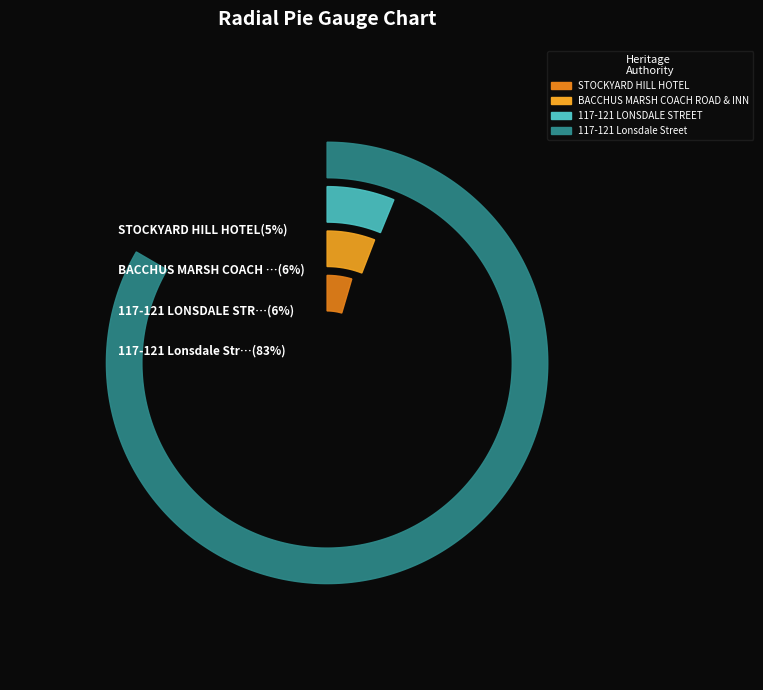

What portion of the pie excludes STOCKYARD HILL HOTEL?

95.4%